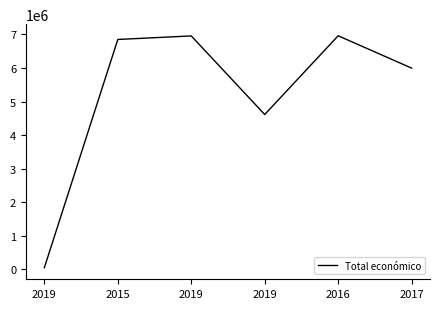

Is this an area chart (filled region under the line)?

No